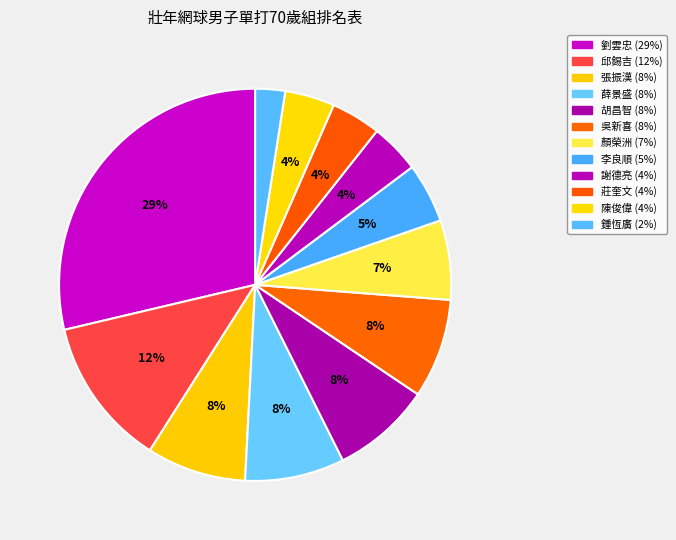

What portion of the pie excludes 吳新喜?

91.8%